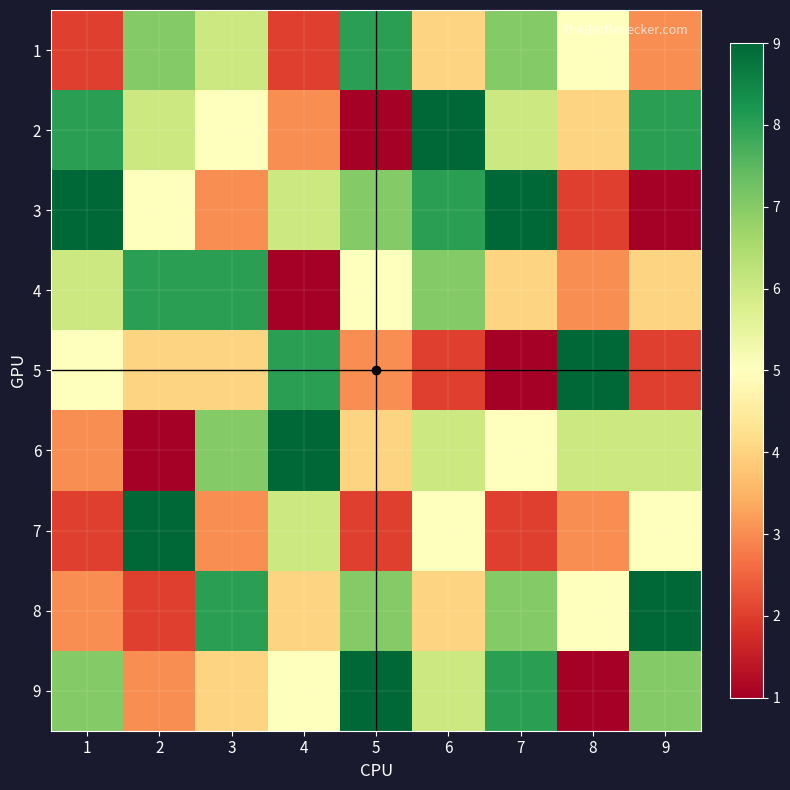

At which label does 8 first exceed 5?

3